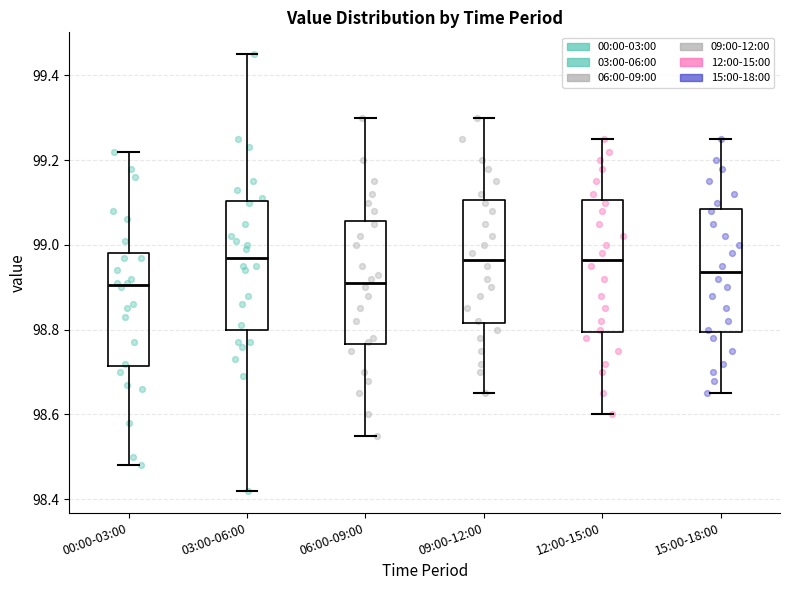

Where does the median line of the box for 15:00-18:00 sit on the y-axis? The values are not printed on the chart, so give them approximately, as read against the axis.

98.94